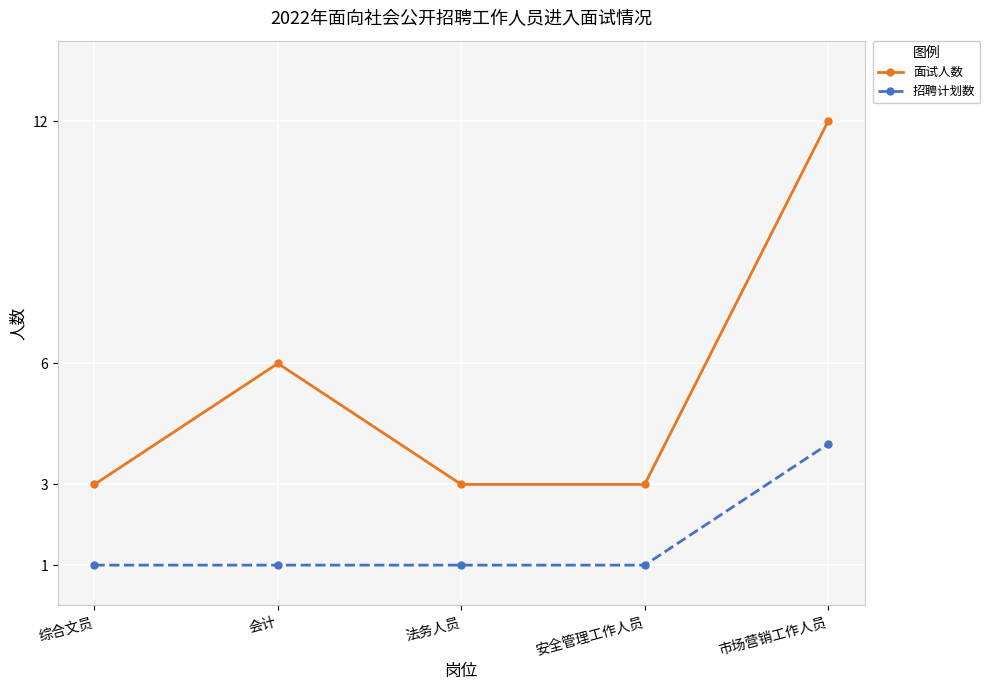

Is the value of 招聘计划数 at 市场营销工作人员 greater than the value of 面试人数 at 综合文员?

Yes